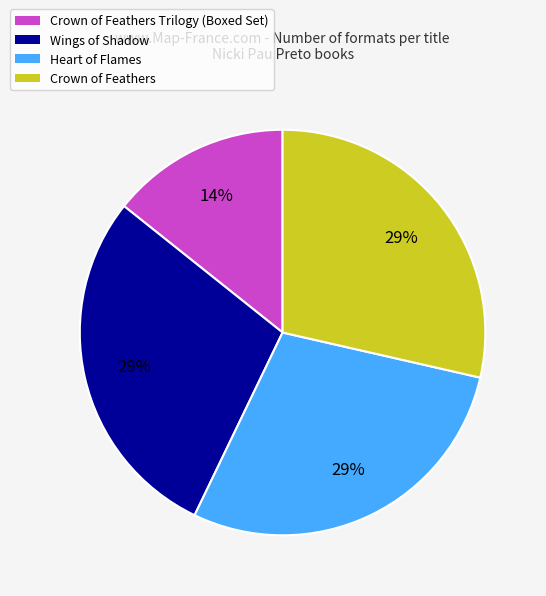

Does any single category account for the majority?

No